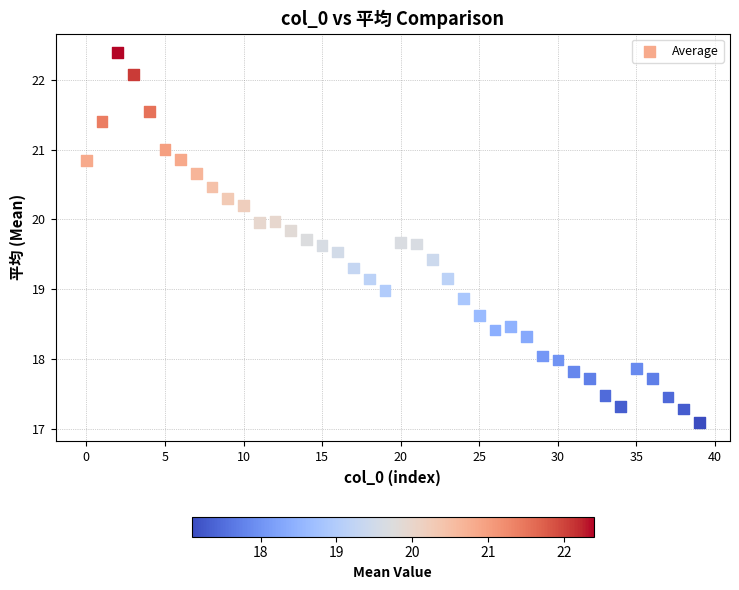

What is the range of Y values (max minus min)?

5.3